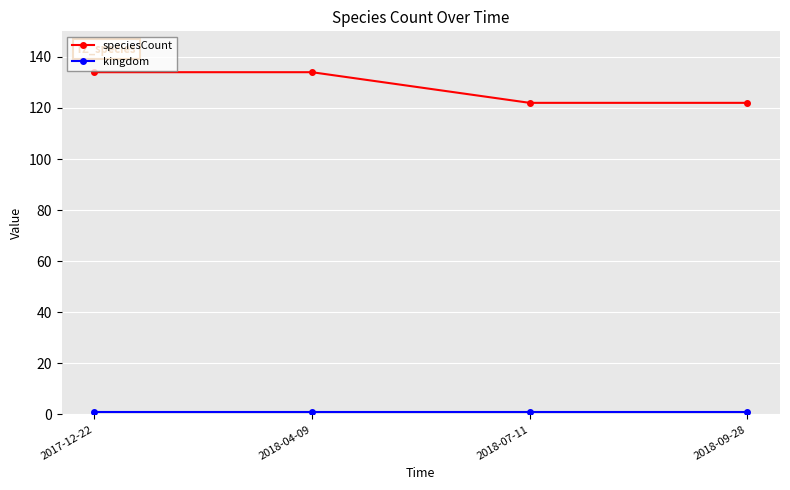

What position from the right is 2018-07-11?

2